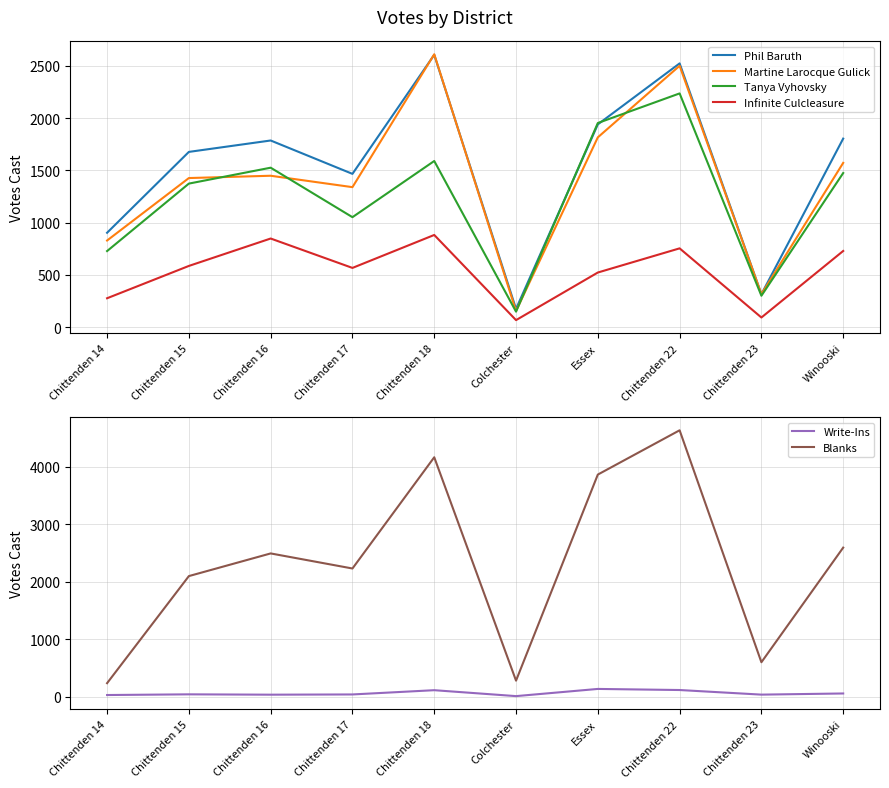

What is the difference between the Blanks values at Chittenden 16 and Colchester?

2212